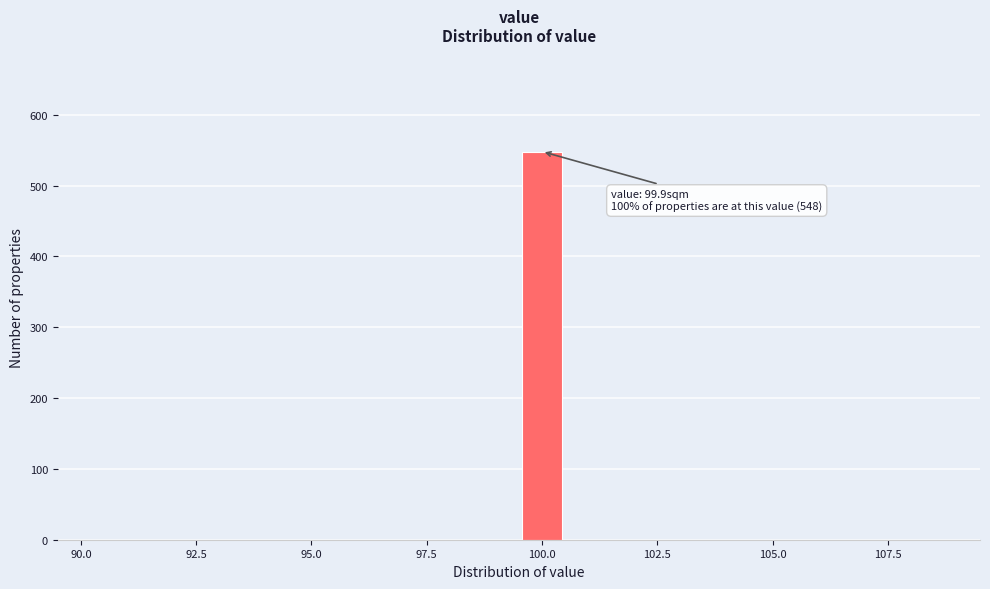

Around what value on the x-axis is the tallest bar? Give the approximate position of its centre, as read against the axis.

100.0